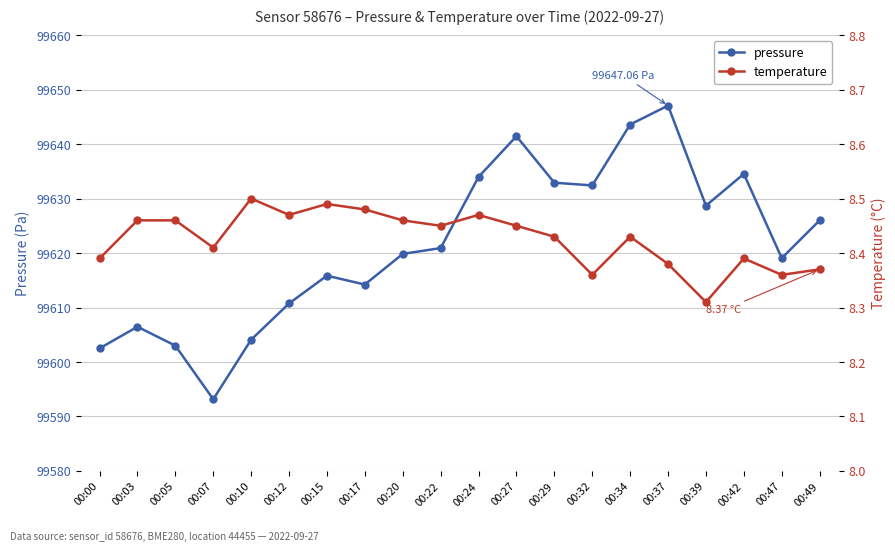

Which series has the largest total across all categories?

pressure